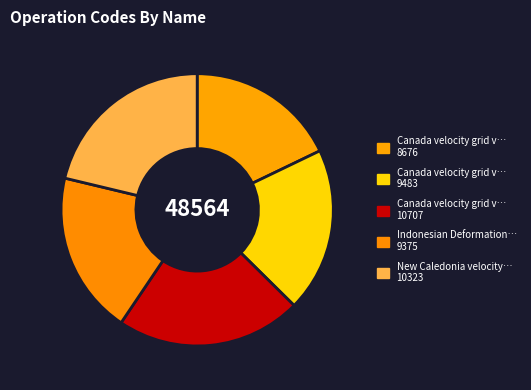

Does any single category account for the majority?

No